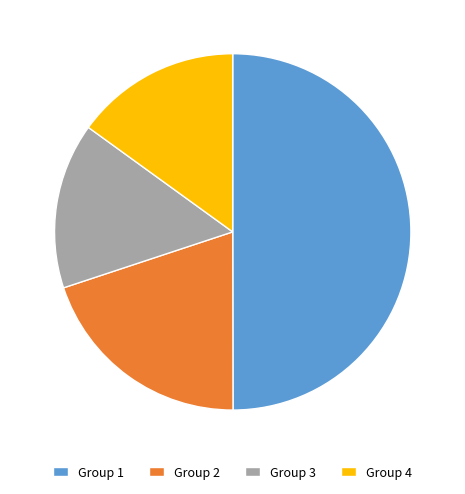

Does Group 2 represent more than half of the total?

No